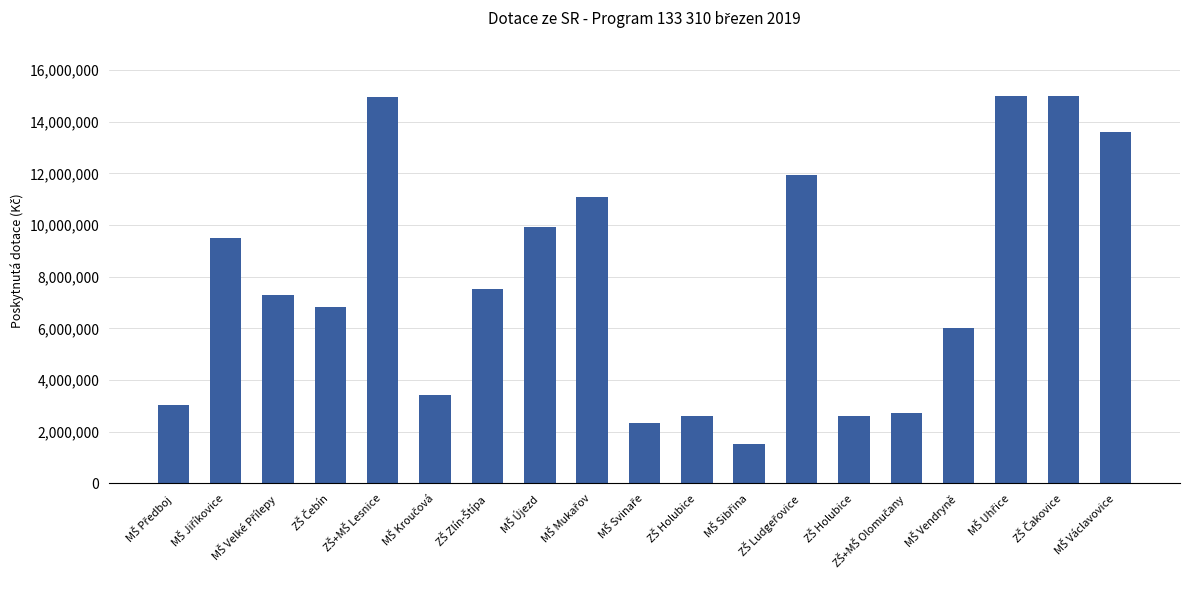

How many bars are there in total?

19